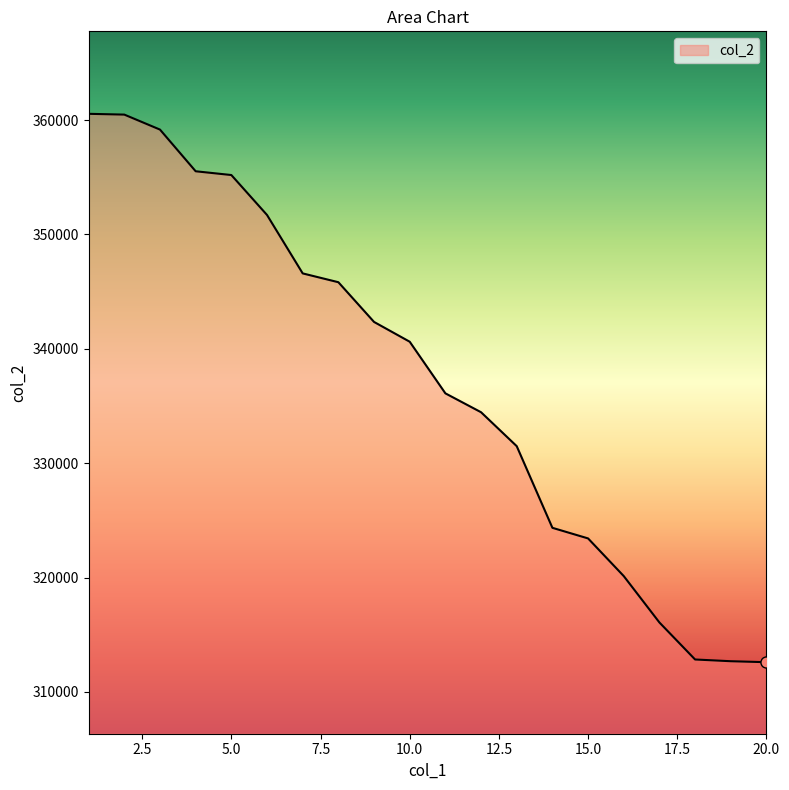

What is the greatest value displayed?

360542